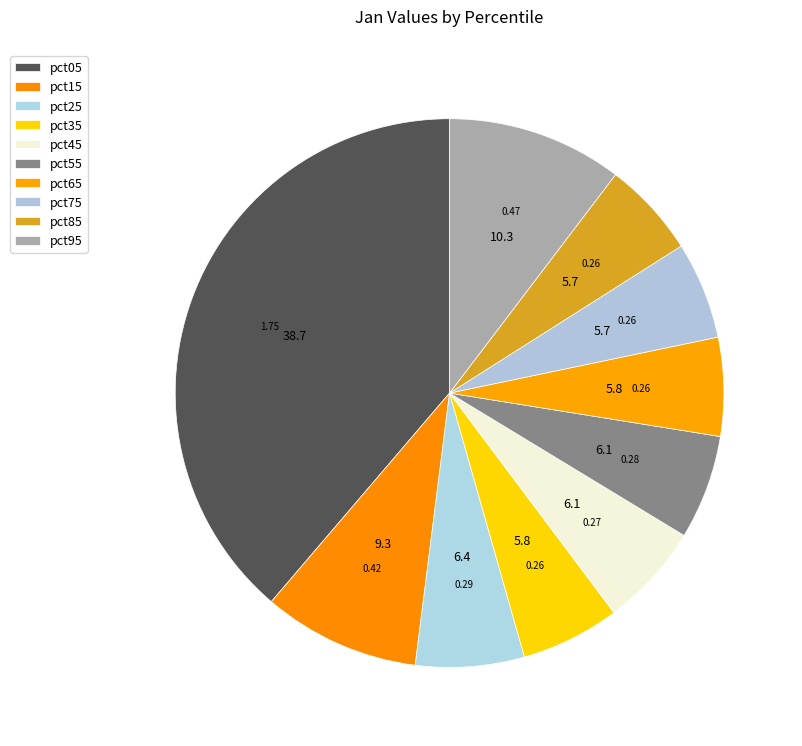

What is the change in value from pct25 to pct95?

+0.2